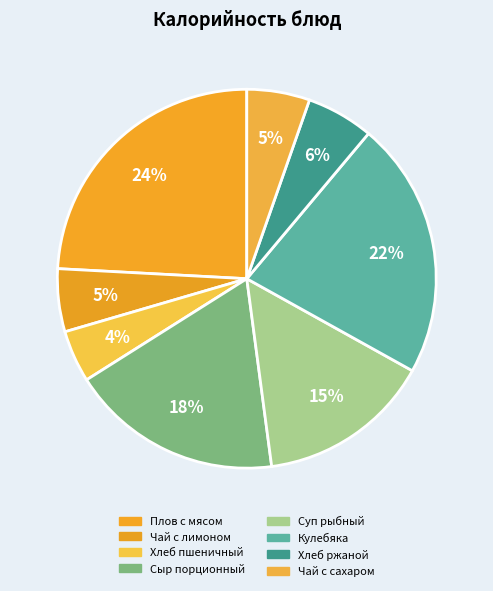

Does Плов с мясом account for over 50% of the chart?

No